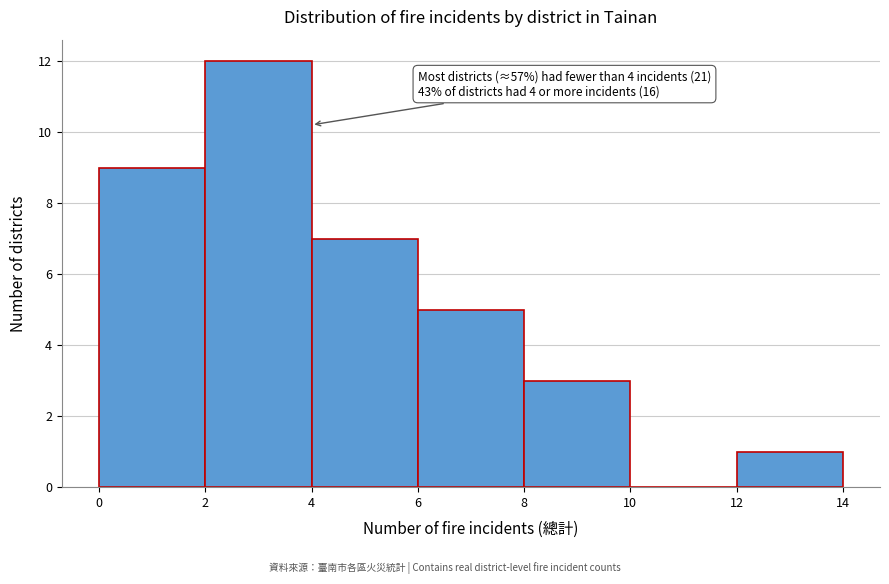

Over which range of the x-axis is the bar tallest?

2 to 4